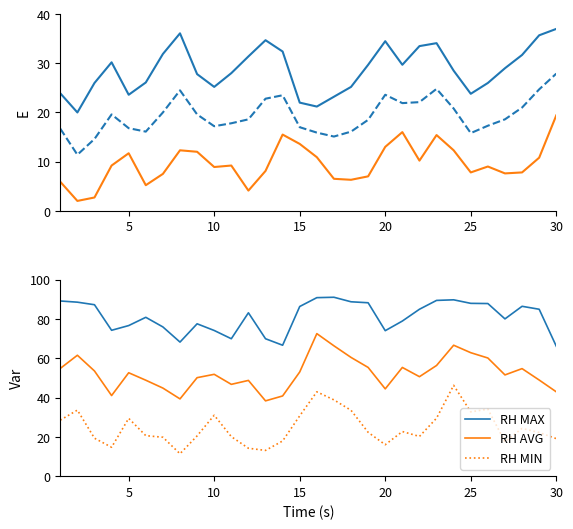

How many lines are shown in the chart?

6